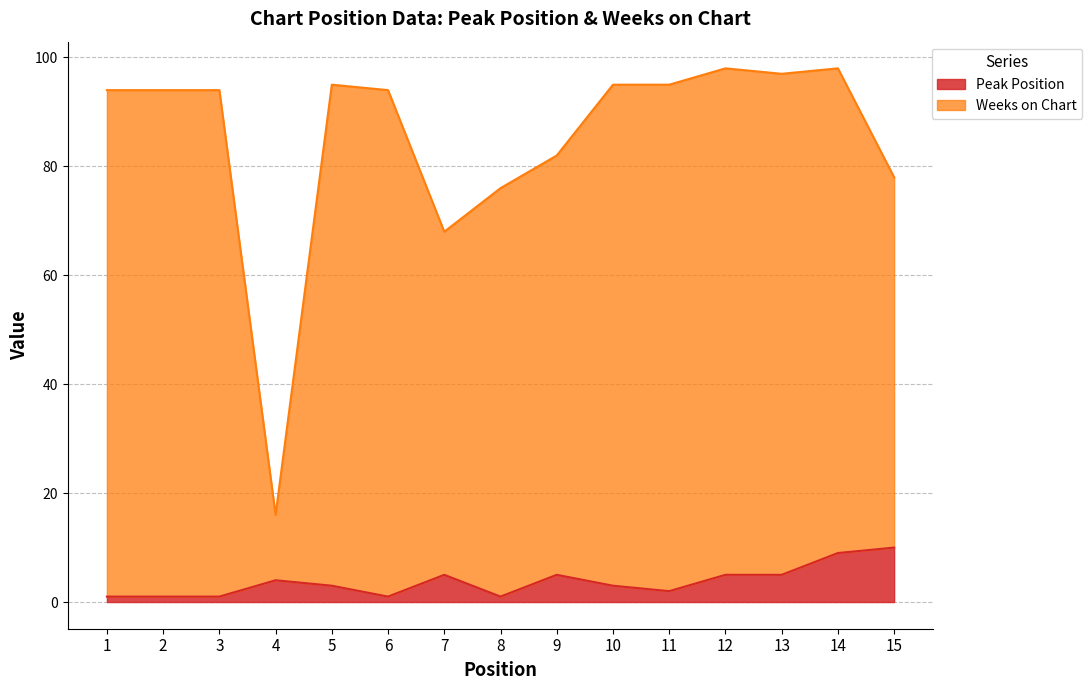

The Weeks on Chart series shows 5 at 4. True or false?

False